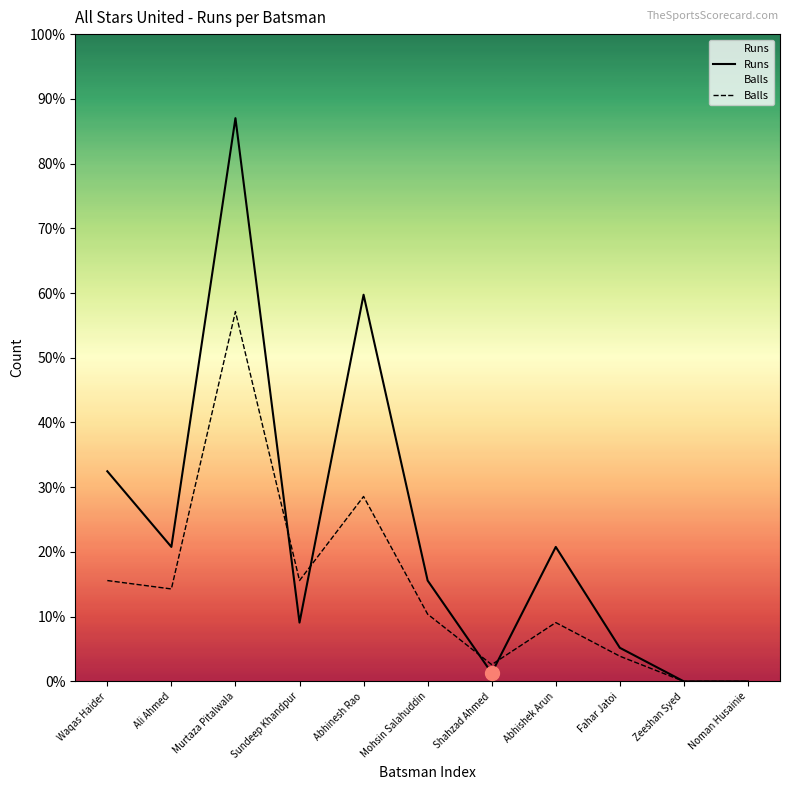

Reading left to right, what are all the values shown in this chart?

Runs: 25	16	67	7	46	12	1	16	4	0	0
Balls: 12	11	44	12	22	8	2	7	3	0	0